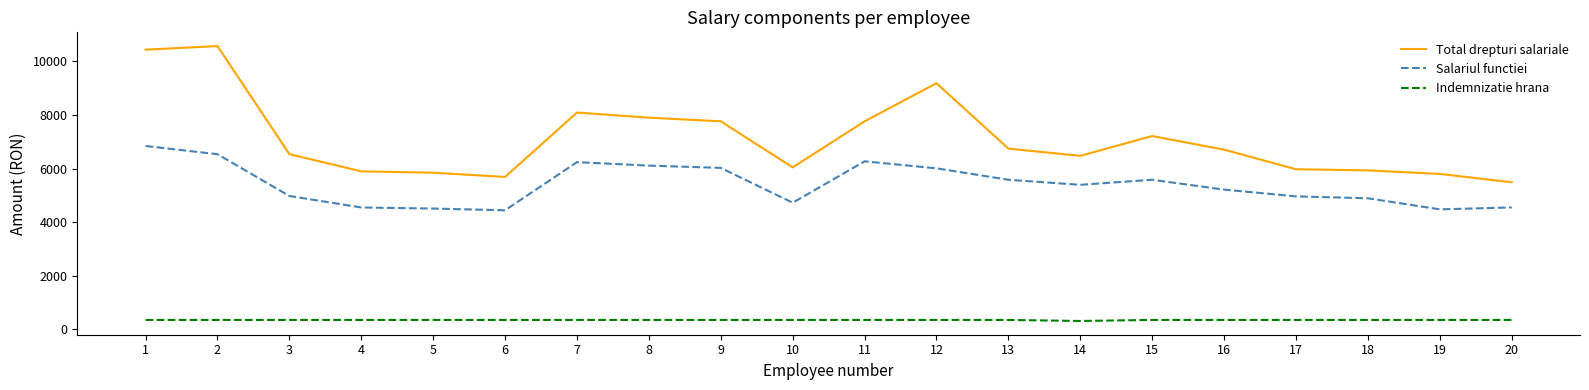

True or false: Salariul functiei and Indemnizatie hrana cross at least once.

False